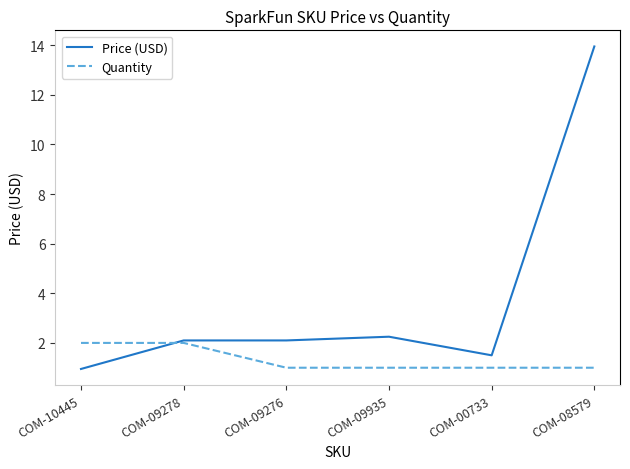

What are all the series names shown in the legend?

Price (USD), Quantity